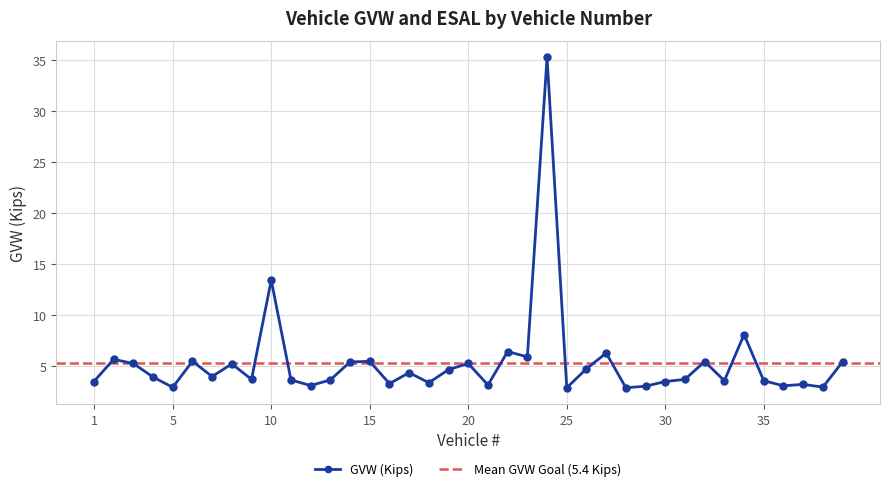

Count the number of data series in this chart.

1